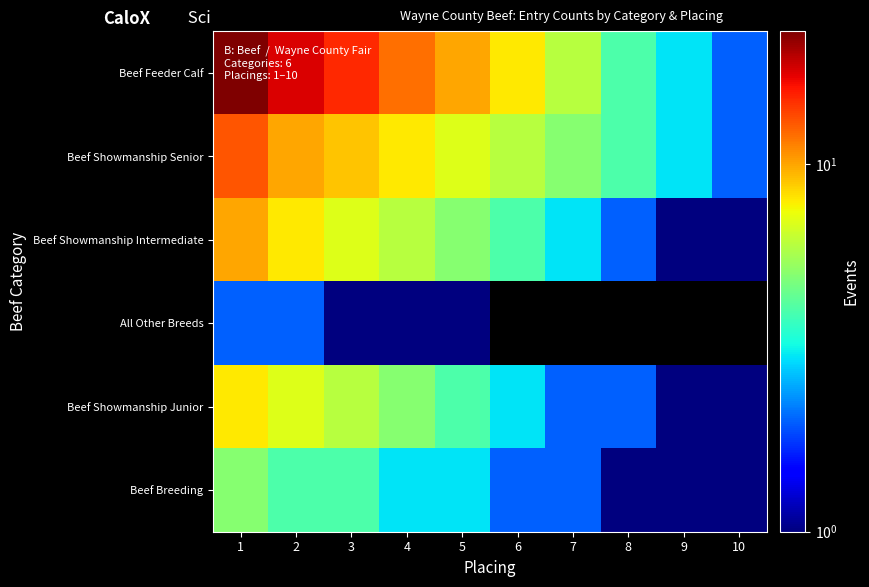

Which series has the widest spread of values?

Beef Feeder Calf